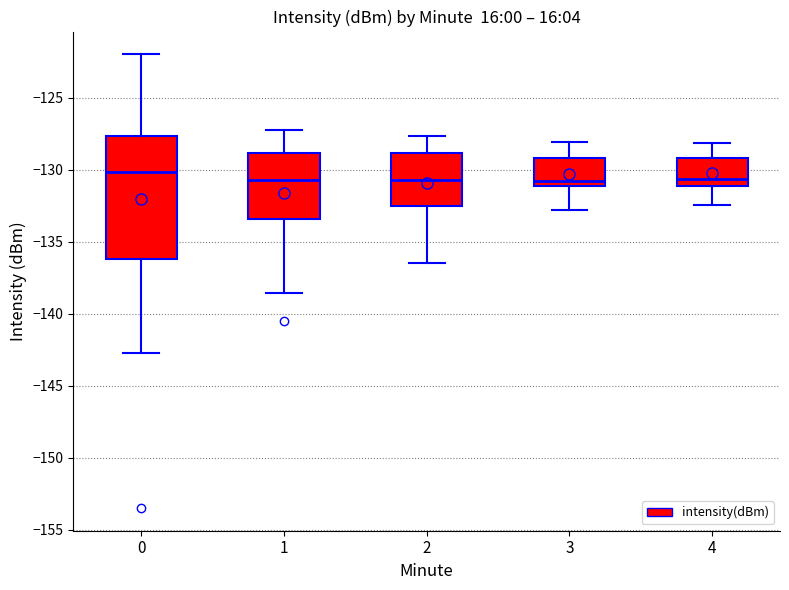

Which box is the tallest, from its lower edge to its upper edge?

0